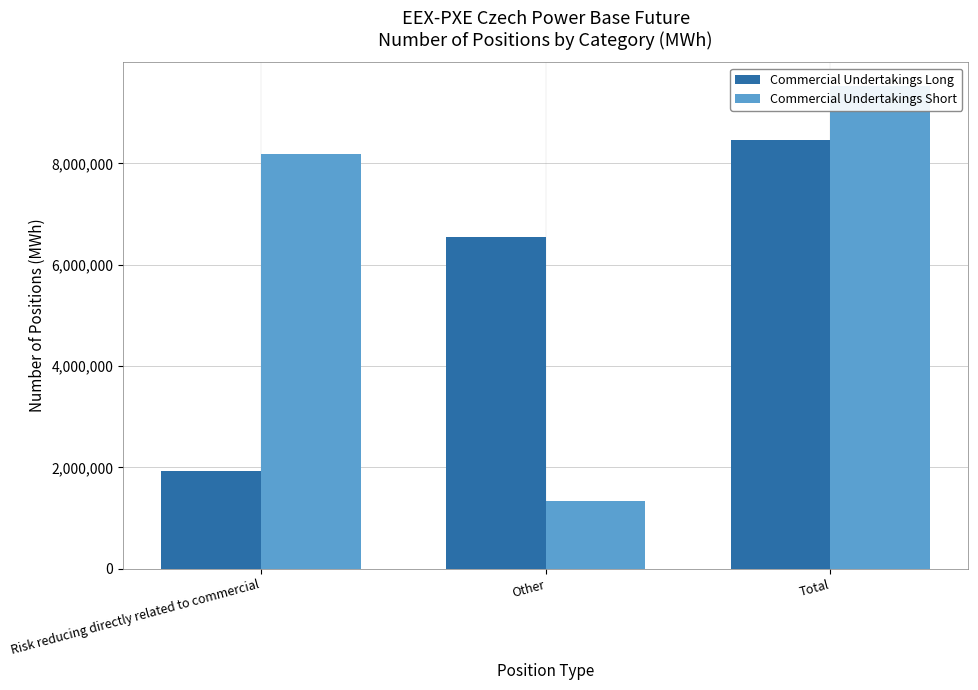

What is the average value of the Commercial Undertakings Short series?

6344729